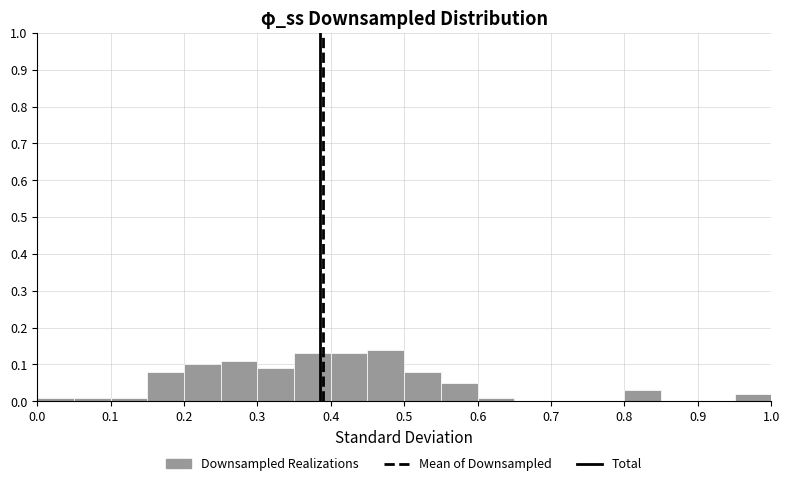

Over which range of the x-axis is the bar tallest?

0.45 to 0.50